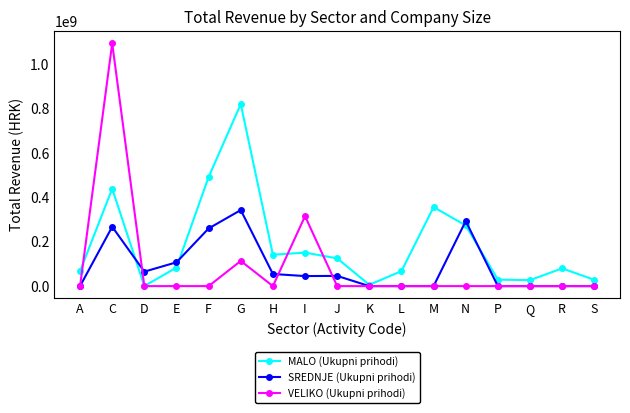

What is the approximate value of MALO (Ukupni prihodi) at A, to the nearest 10?

67574640